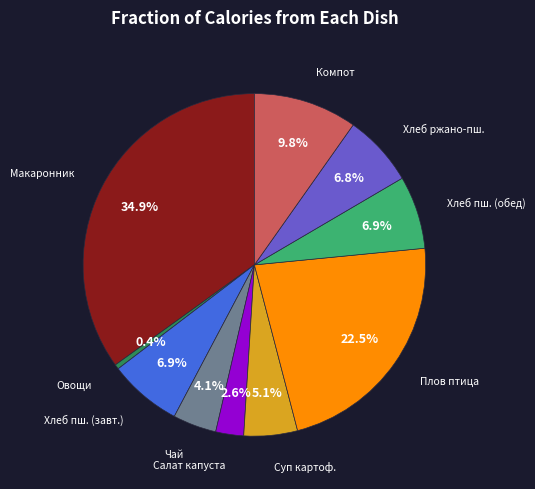

Is there a majority slice in this chart?

No